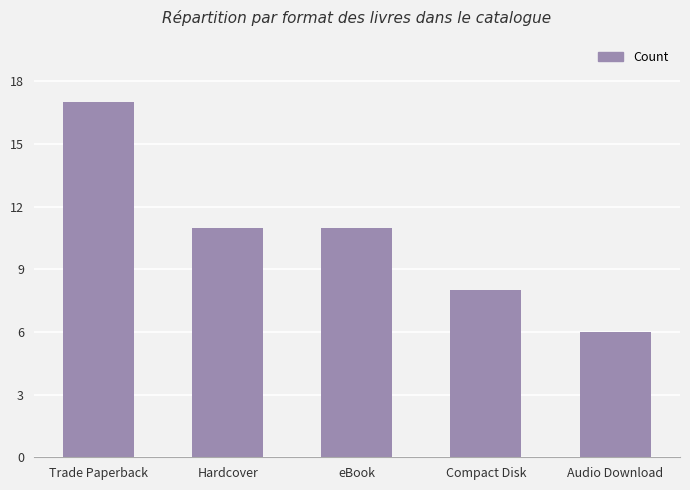

What is the sum of the values at Compact Disk and eBook?

19